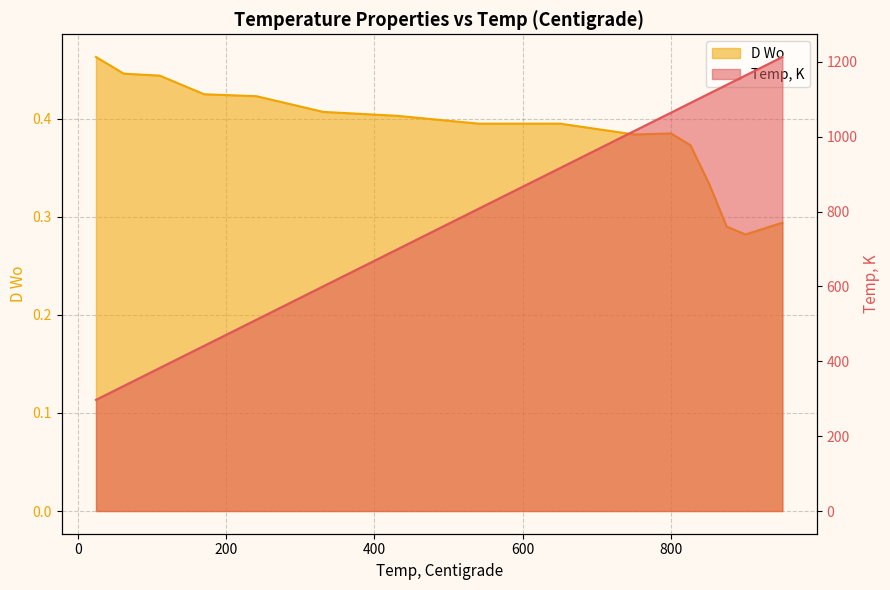

Read the D Wo value at 875.4.

0.3